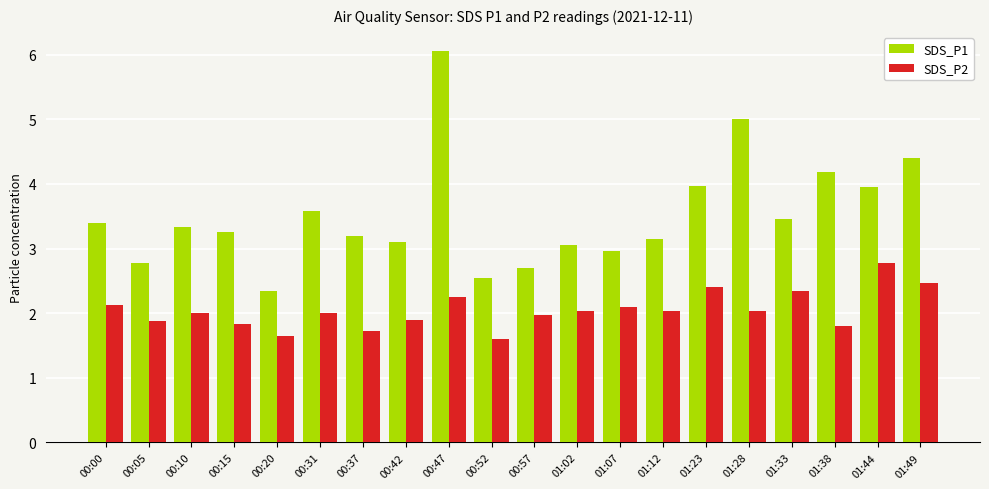

What is the sum of all SDS_P1 values?

70.4